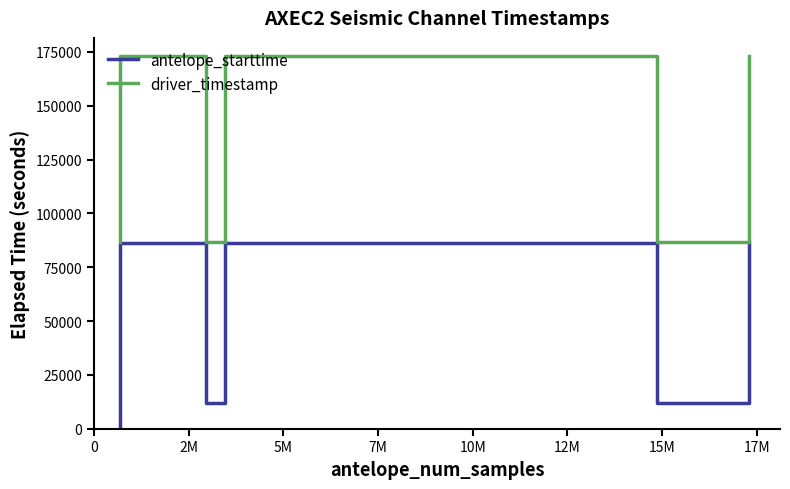

Reading right to left, list all the values displayed in this chart.

antelope_starttime: 86400.0	12097.3	12097.5	12098.2	12098.8	12099.0	12099.1	86400.0	12083.8	12084.6	12084.8	86400.0	0.0
driver_timestamp: 172898.4	86499.2	86498.7	86498.9	86498.3	86499.7	86499.4	172900.0	86499.9	86499.8	86499.8	172900.1	86798.1